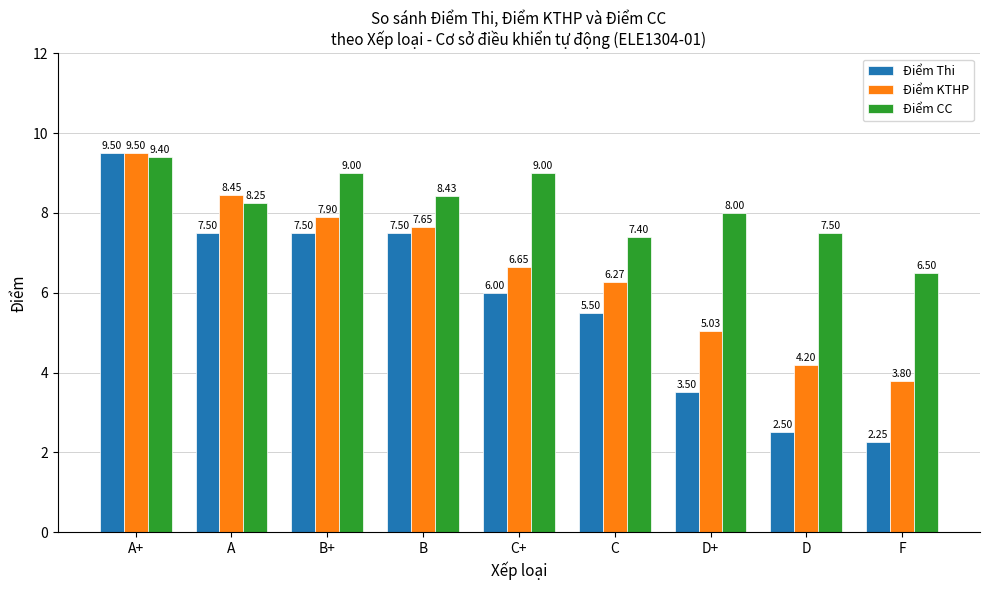

Is the value of Điểm Thi at D greater than the value of Điểm CC at D+?

No